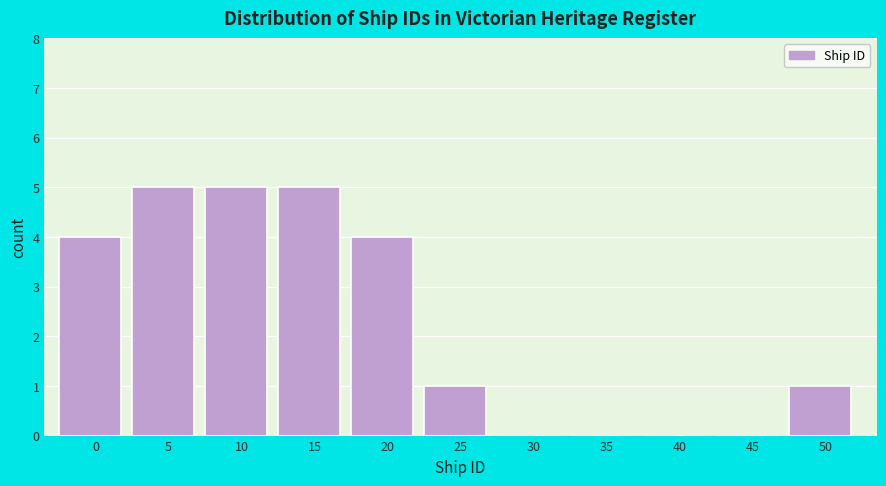

Reading right to left, extract all data points from this chart.

50=1	45=0	40=0	35=0	30=0	25=1	20=4	15=5	10=5	5=5	0=4